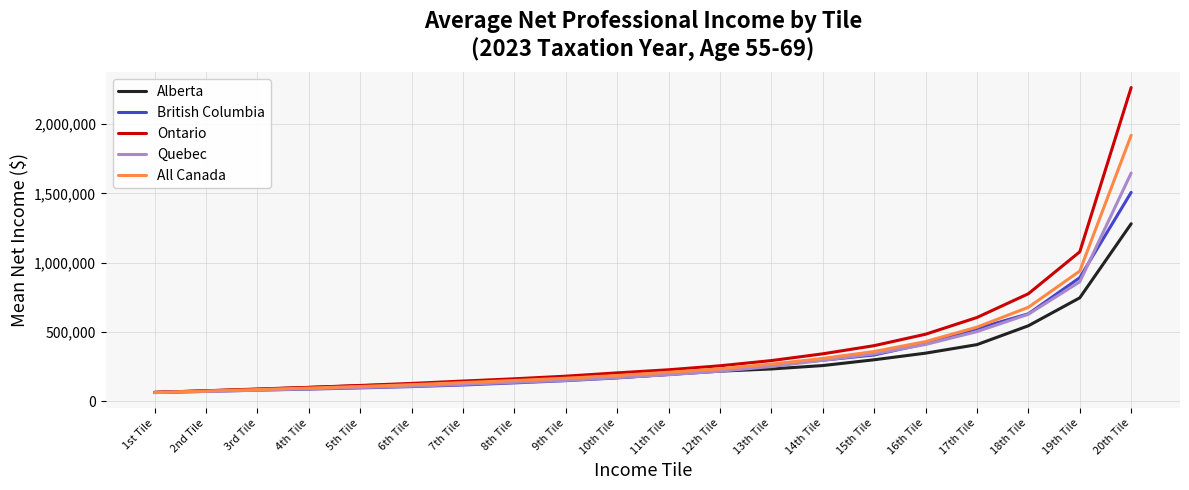

Rank the series by their maximum value, from lowest to highest.

Alberta, British Columbia, Quebec, All Canada, Ontario